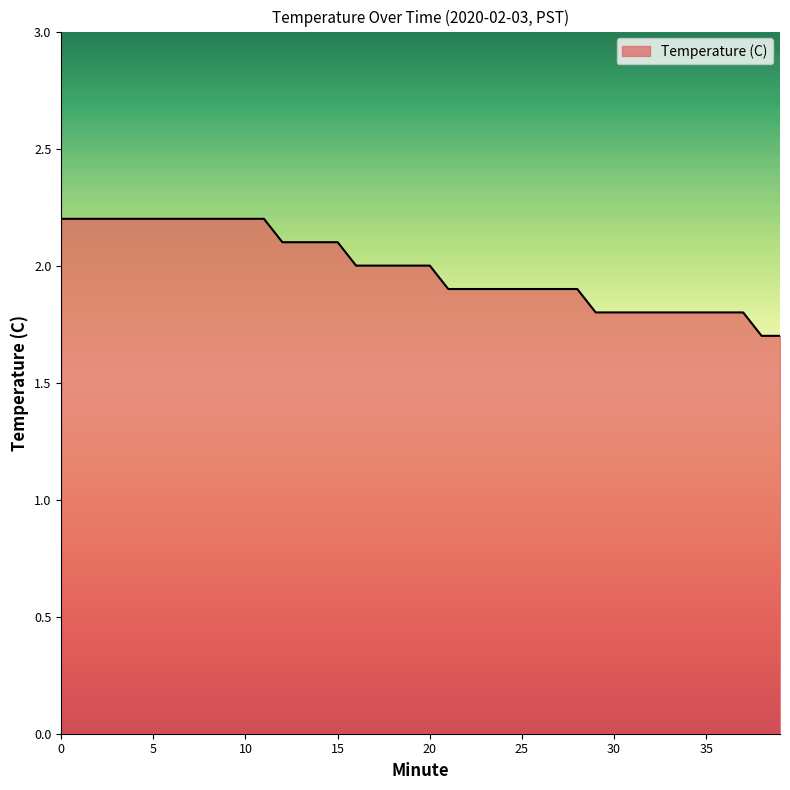

Reading left to right, transcribe all the data shown in this chart.

2.2	2.2	2.2	2.2	2.2	2.2	2.2	2.2	2.2	2.2	2.2	2.2	2.1	2.1	2.1	2.1	2.0	2.0	2.0	2.0	2.0	1.9	1.9	1.9	1.9	1.9	1.9	1.9	1.9	1.8	1.8	1.8	1.8	1.8	1.8	1.8	1.8	1.8	1.7	1.7